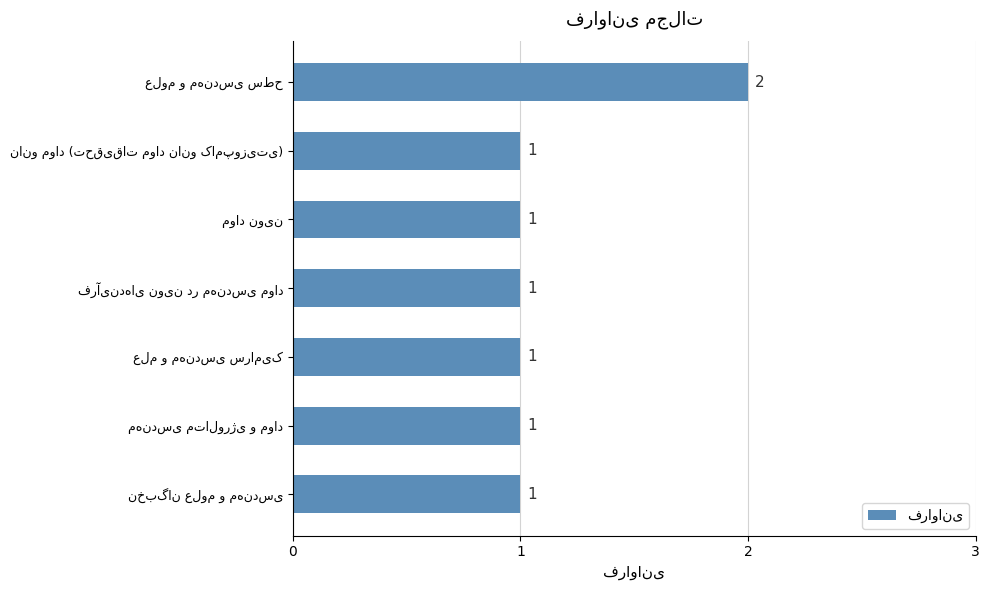

Reading top to bottom, extract all data points from this chart.

2	1	1	1	1	1	1